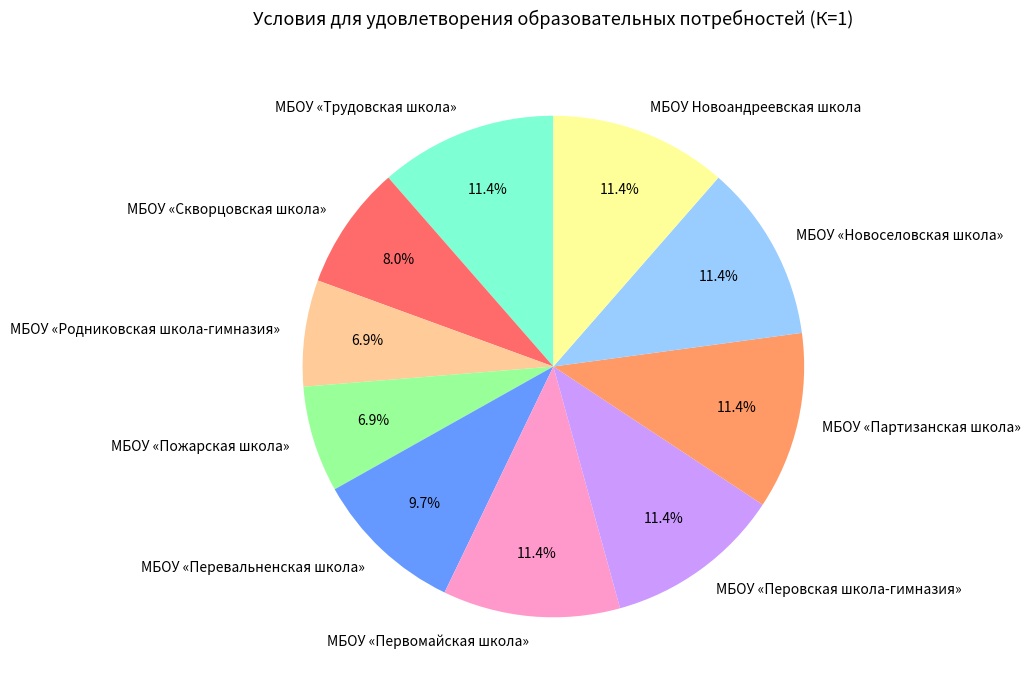

Combined, what portion of the pie is МБОУ Новоандреевская школа and МБОУ «Пожарская школа»?

18.3%